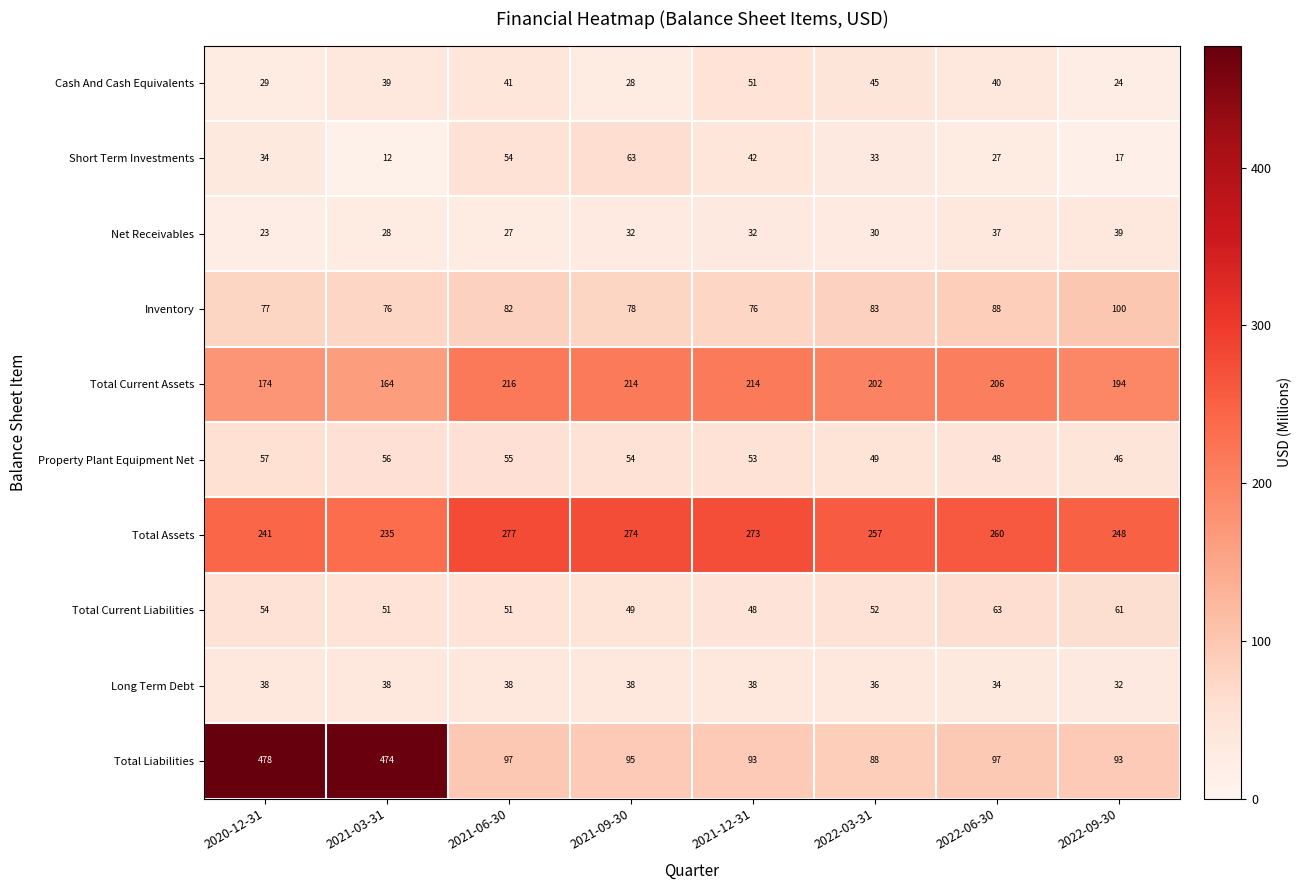

How many categories are shown in the chart?

8